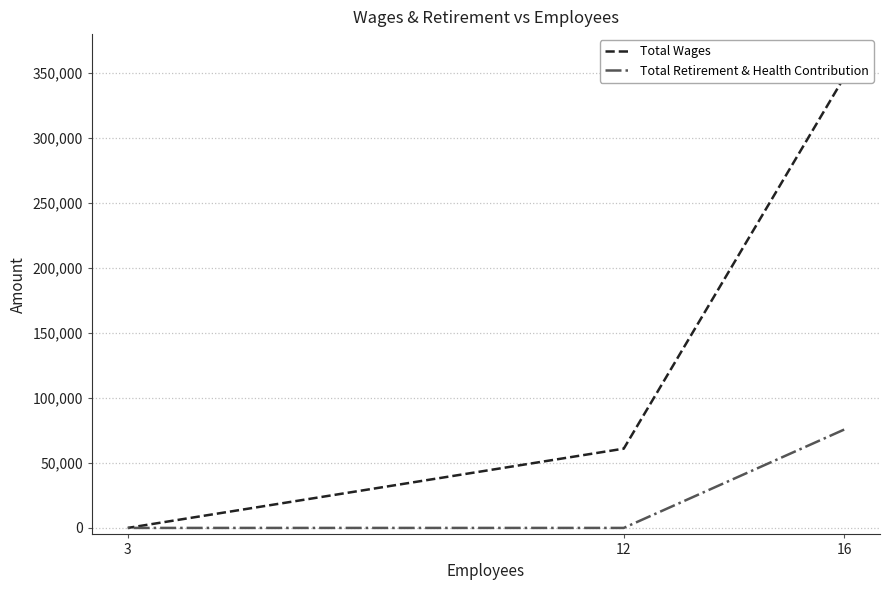

At which category is the sum across all series the highest?

16